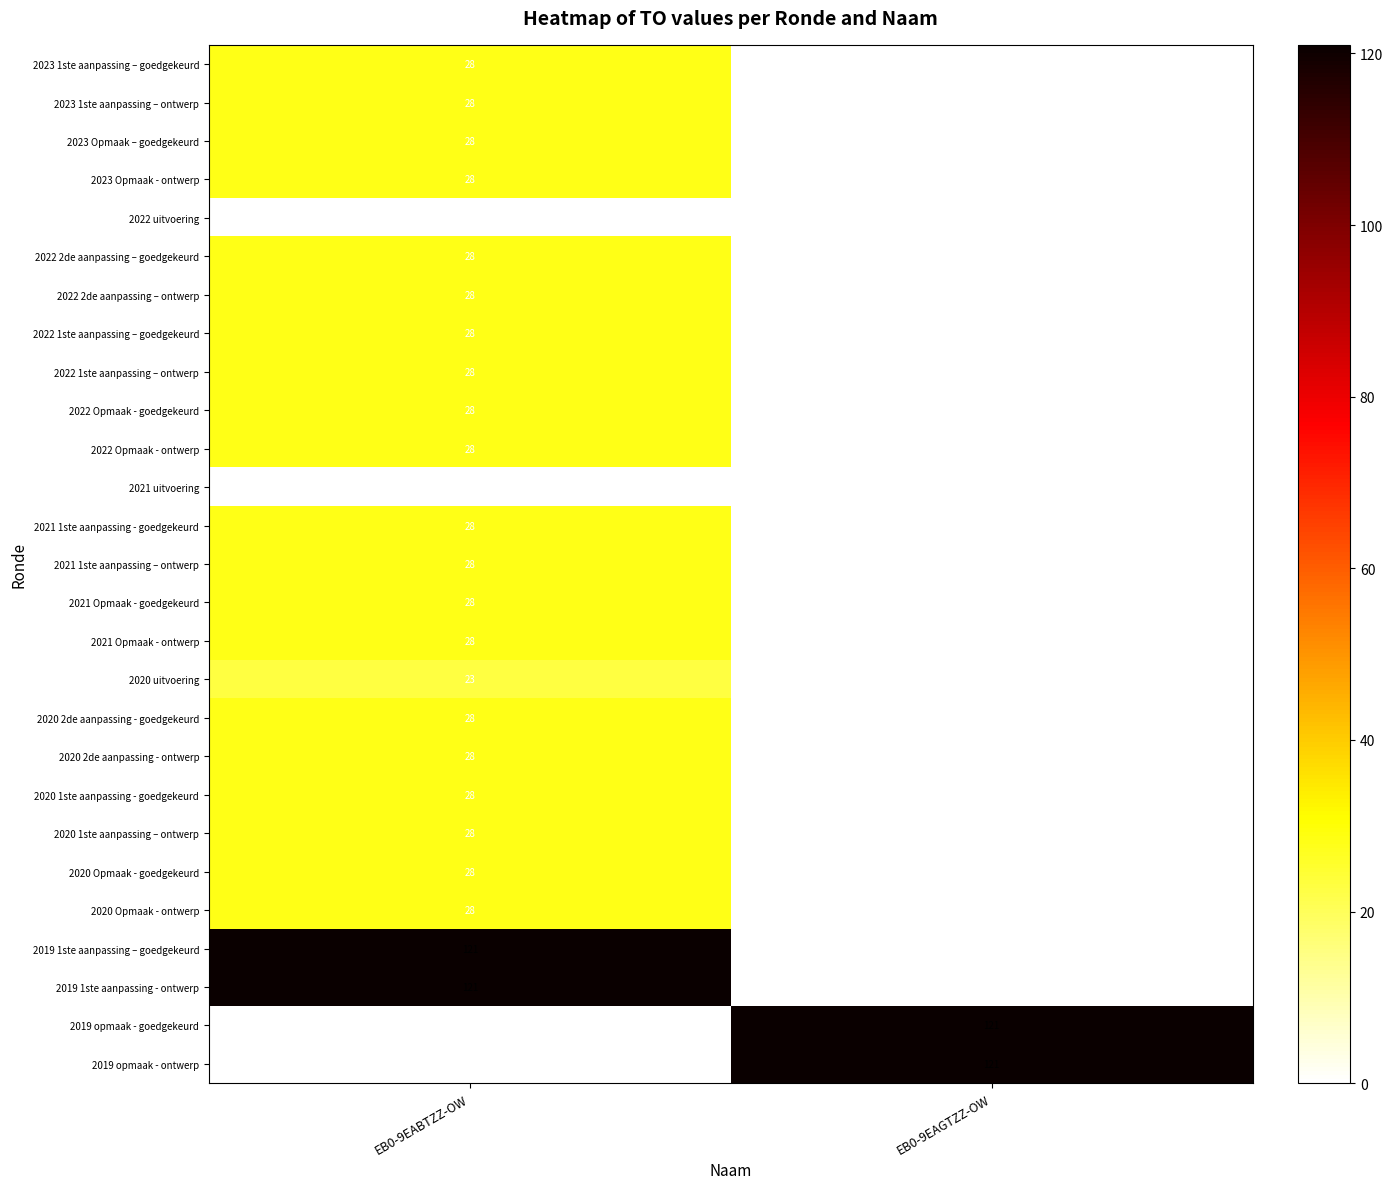

What is the difference between the highest and lowest values at EB0-9EABTZZ-OW?

121